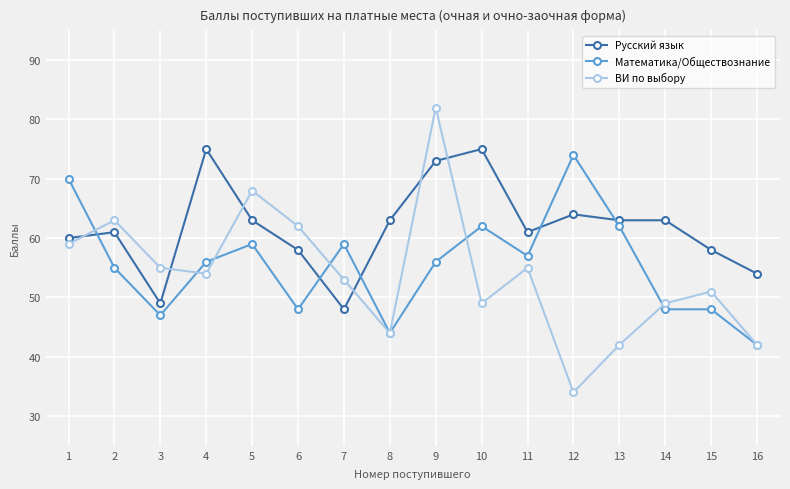

How many lines are shown in the chart?

3